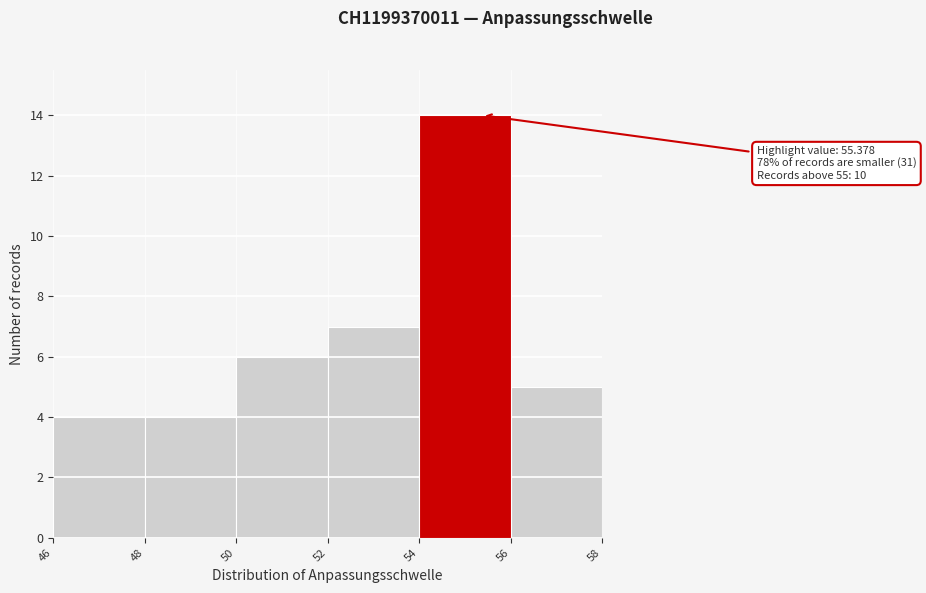

Which range on the x-axis has the tallest bar?

54 to 56